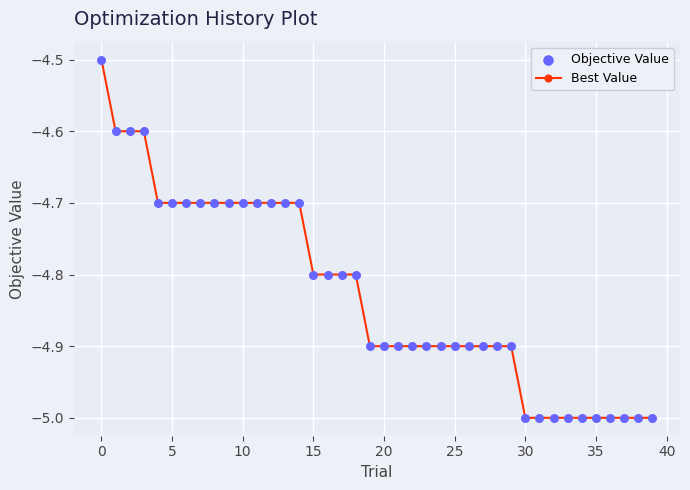

What is the maximum value shown in the chart?

-4.5